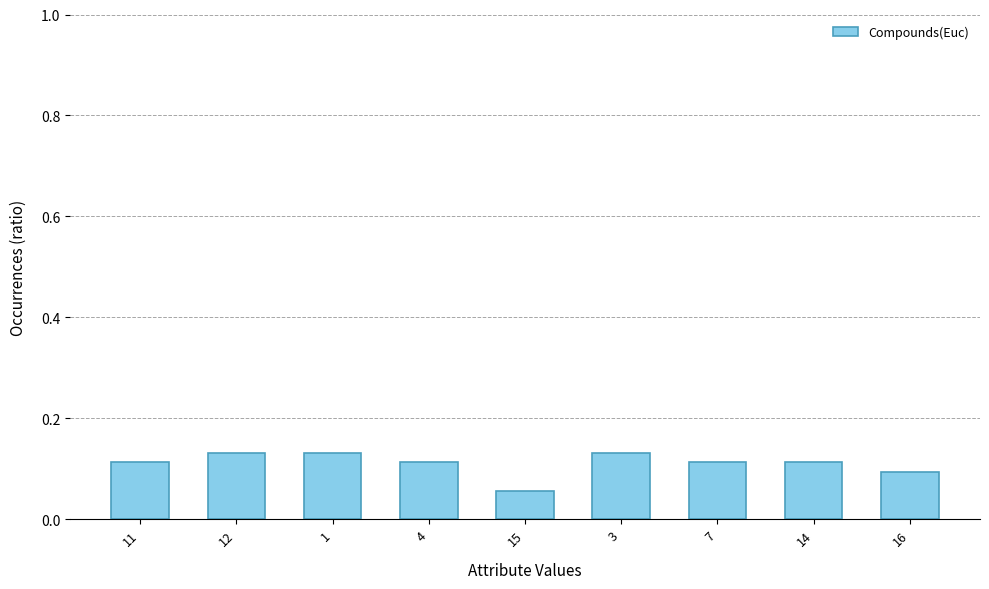

The chart shows a value of 0.1 at 1. True or false?

True